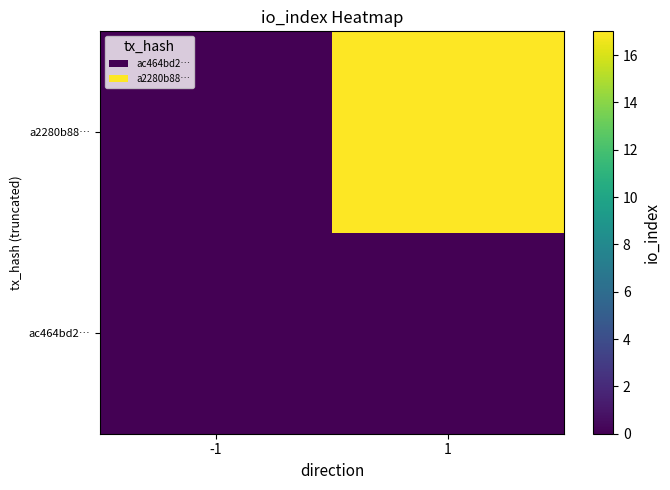

How many categories are shown in the chart?

2